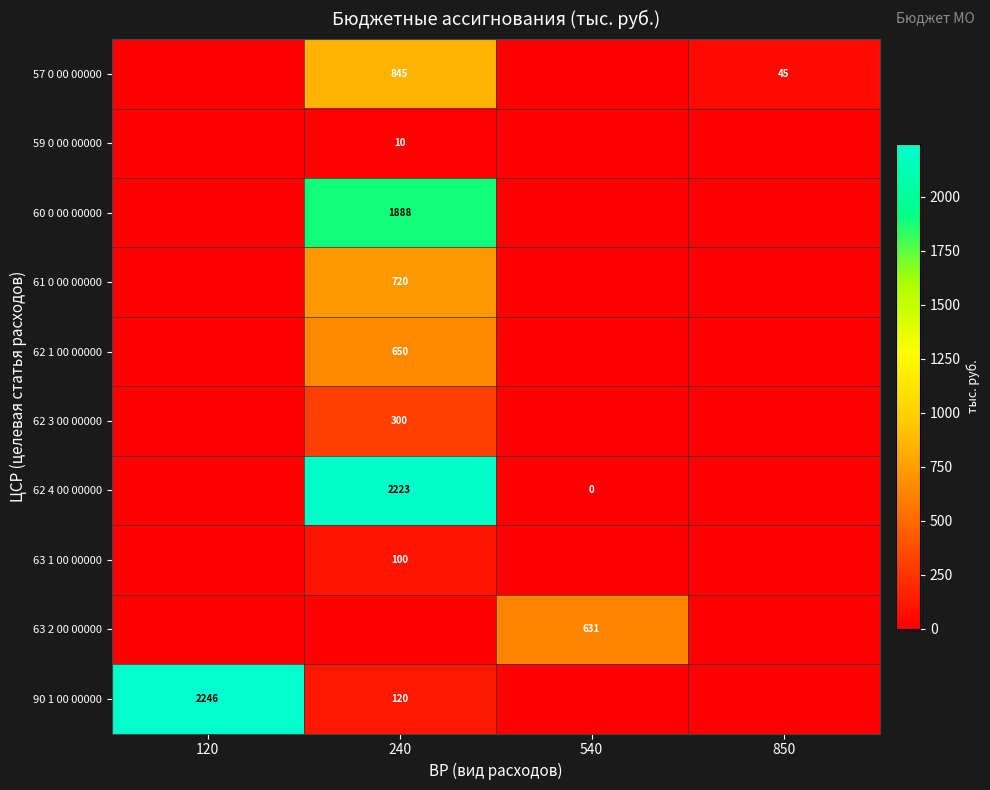

The 63 1 00 00000 series shows 100 at 240. True or false?

True